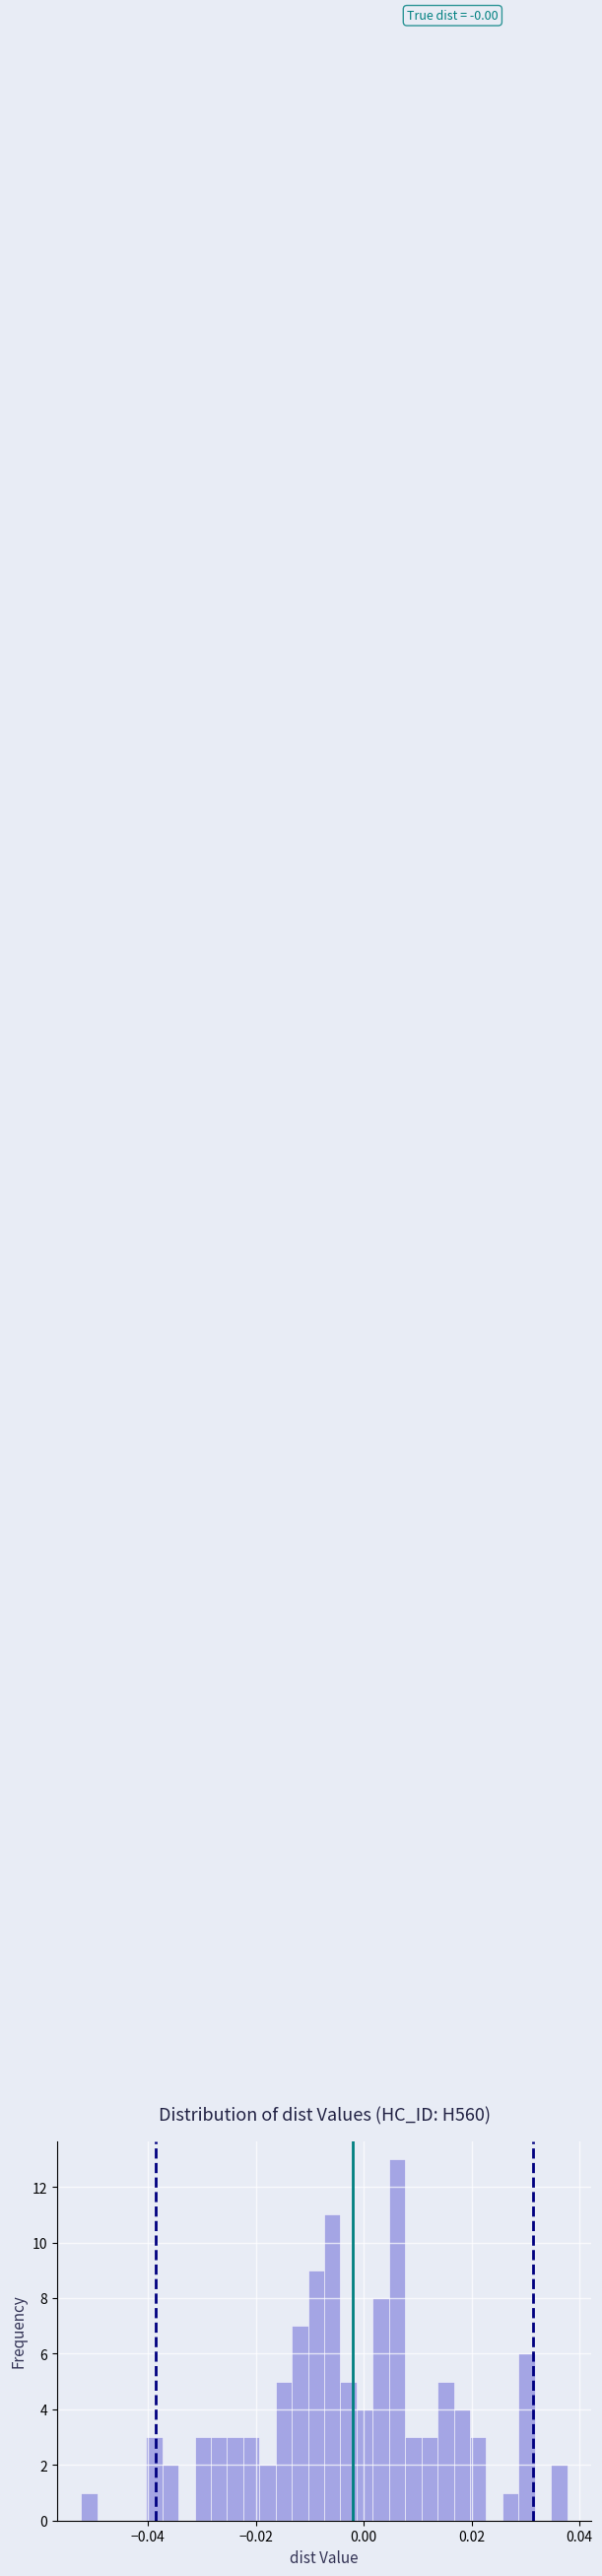

Around what value on the x-axis is the tallest bar? Give the approximate position of its centre, as read against the axis.

0.006